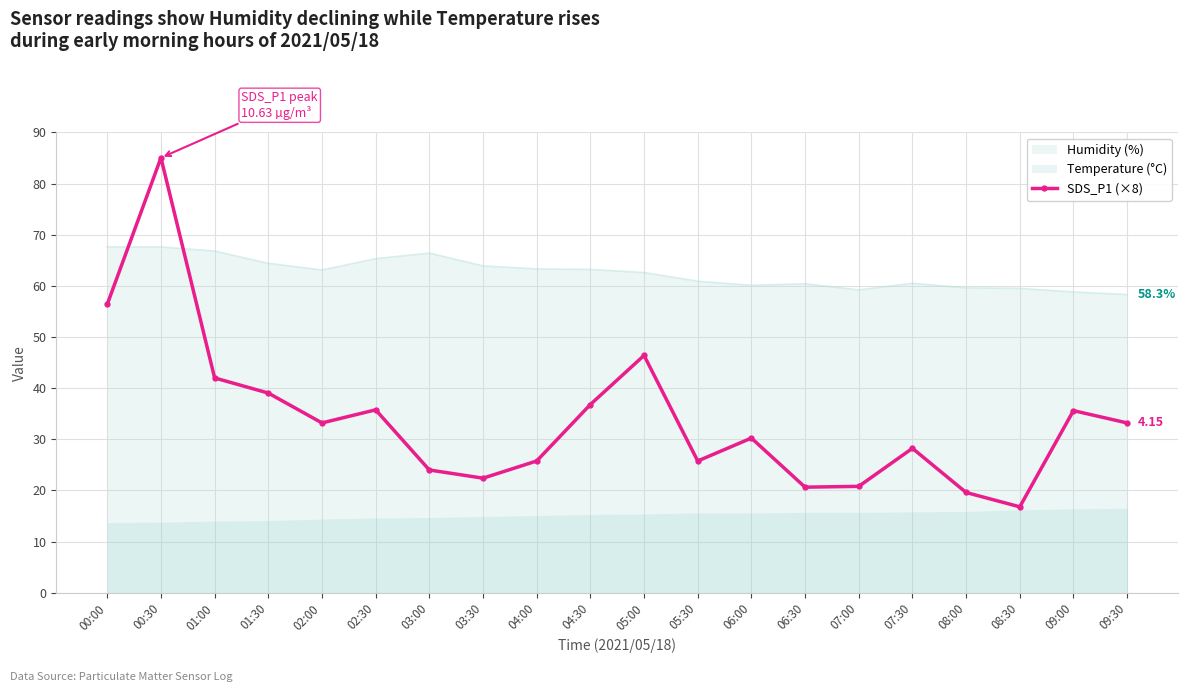

At which category does the data reach its first local valley?

02:00